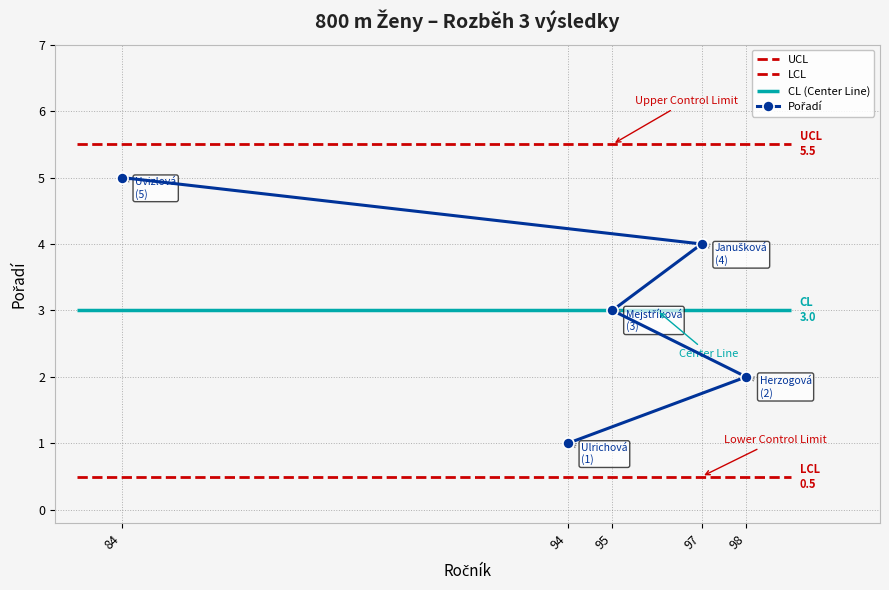

Reading left to right, what are all the values shown in this chart?

94=1	98=2	95=3	97=4	84=5